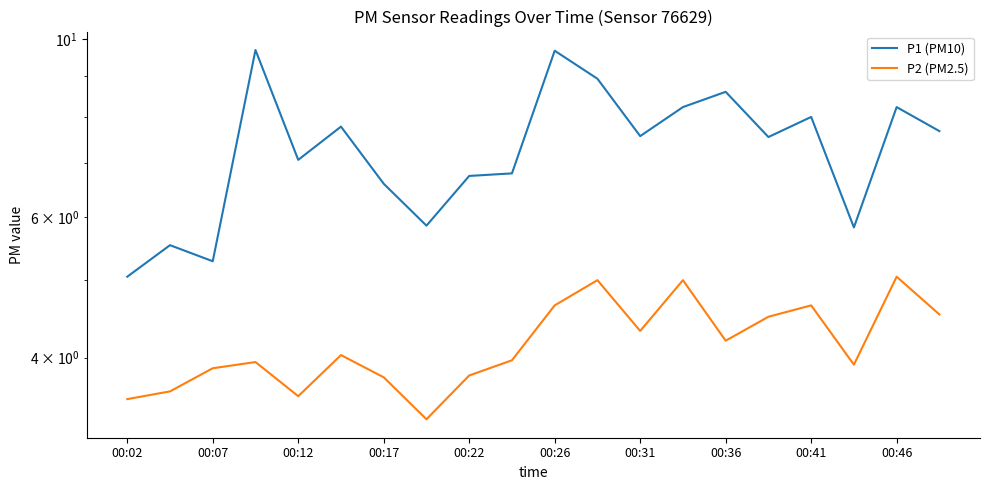

What is the sum of the P2 (PM2.5) values at 15 and 00:22?

8.1